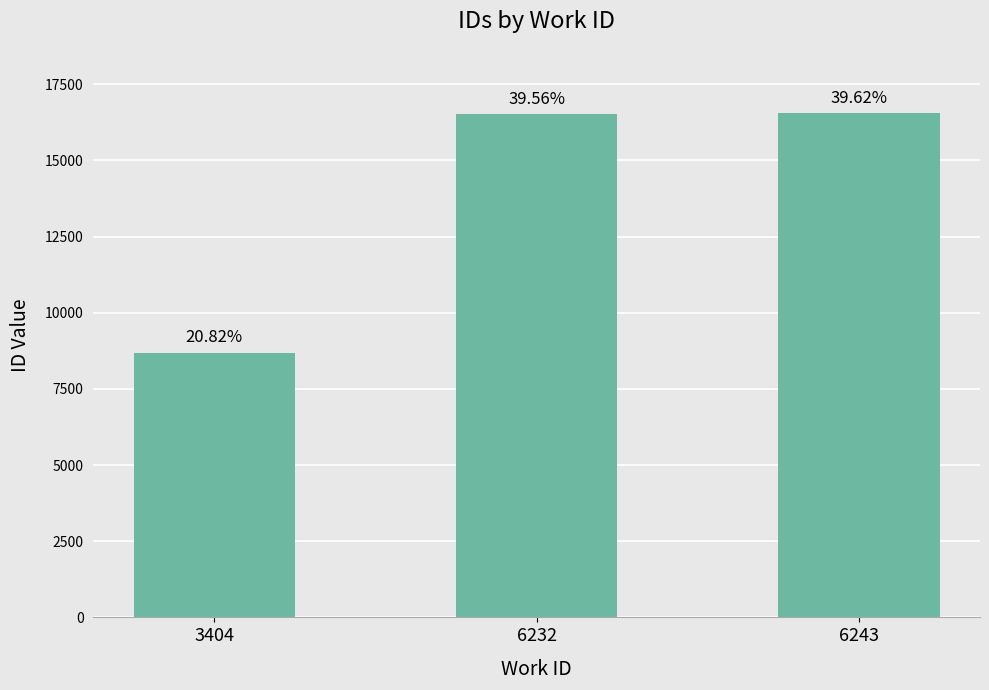

Does the chart contain any negative values?

No